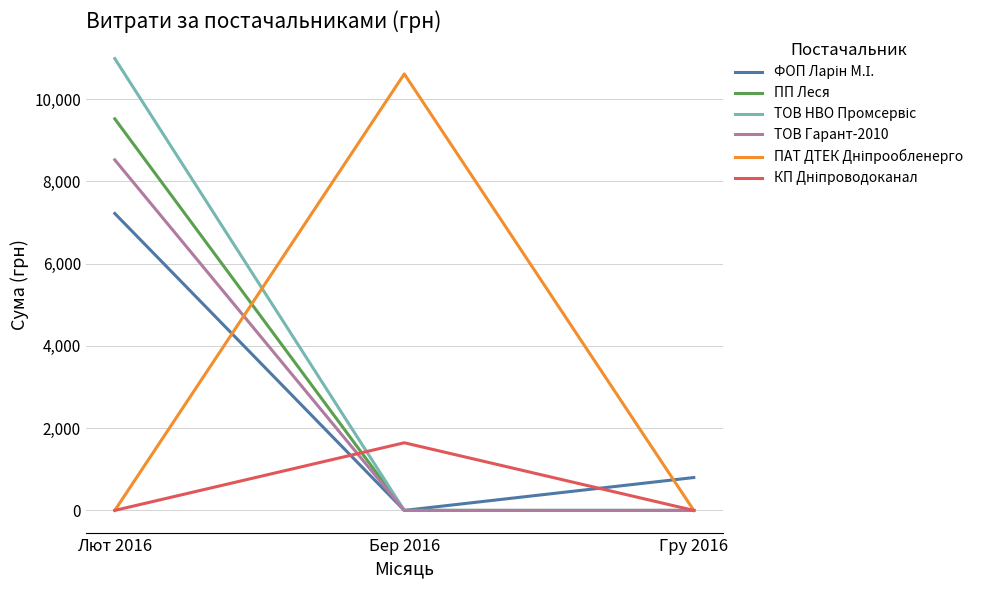

What is the difference between the maximum and minimum values in the ТОВ Гарант-2010 series?

8523.6